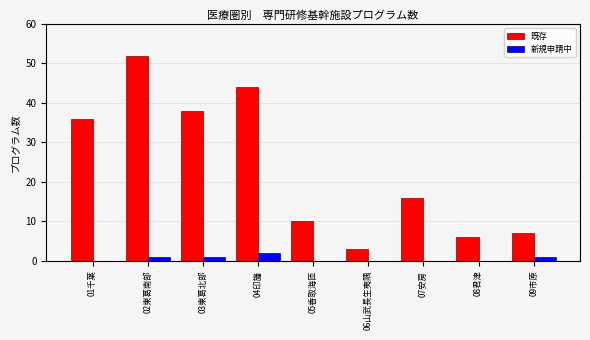

Which series changed the most between 02東葛南部 and 05香取海匝?

既存